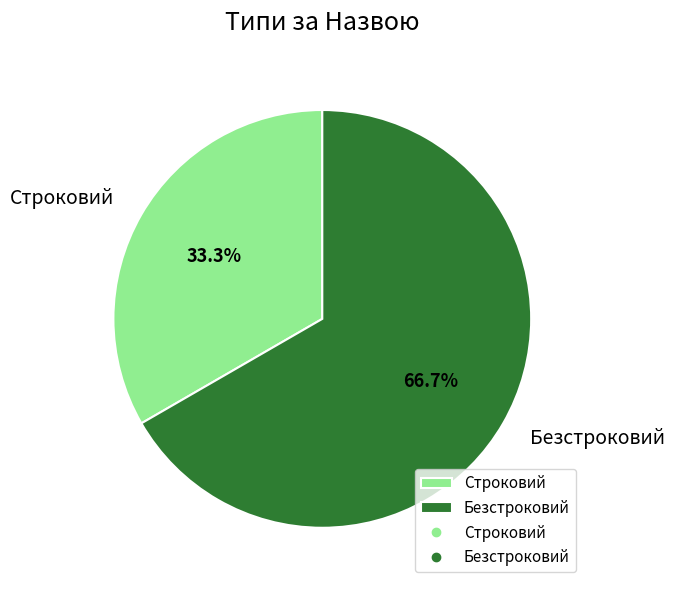

Does Безстроковий represent more than half of the total?

Yes